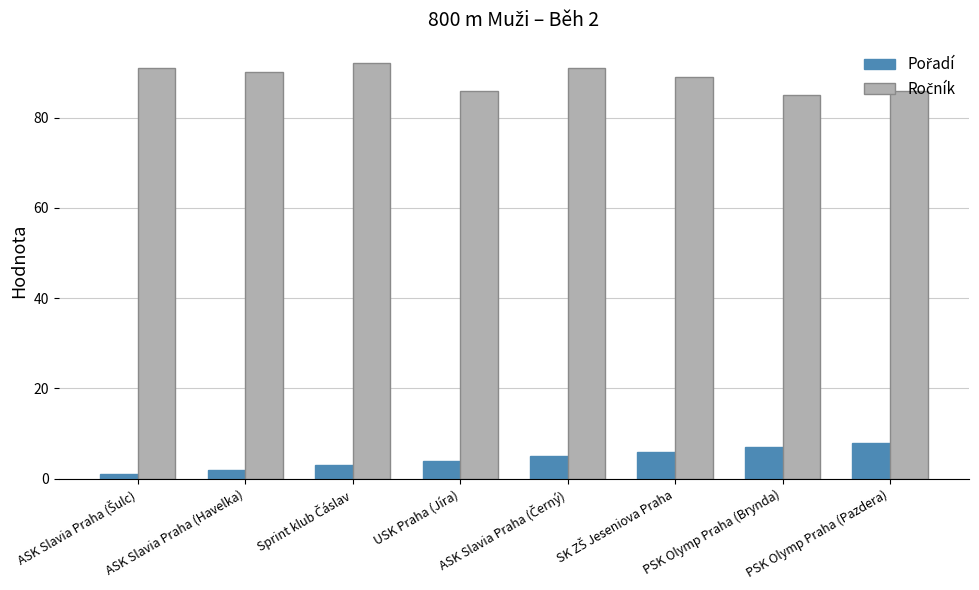

At how many categories does at least one series exceed 50?

8